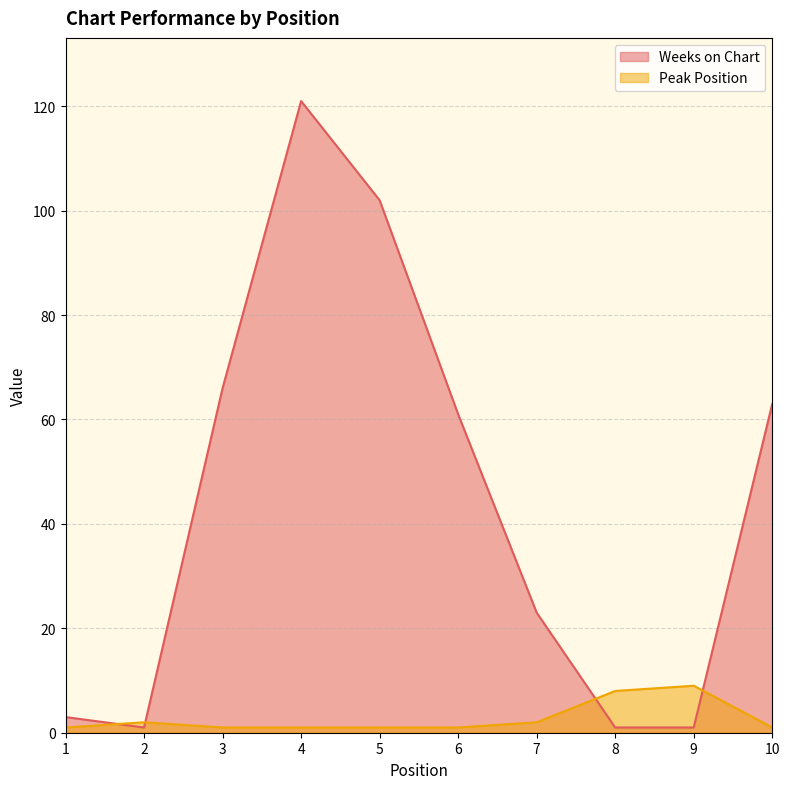

What is the lowest value of the Peak Position series?

1